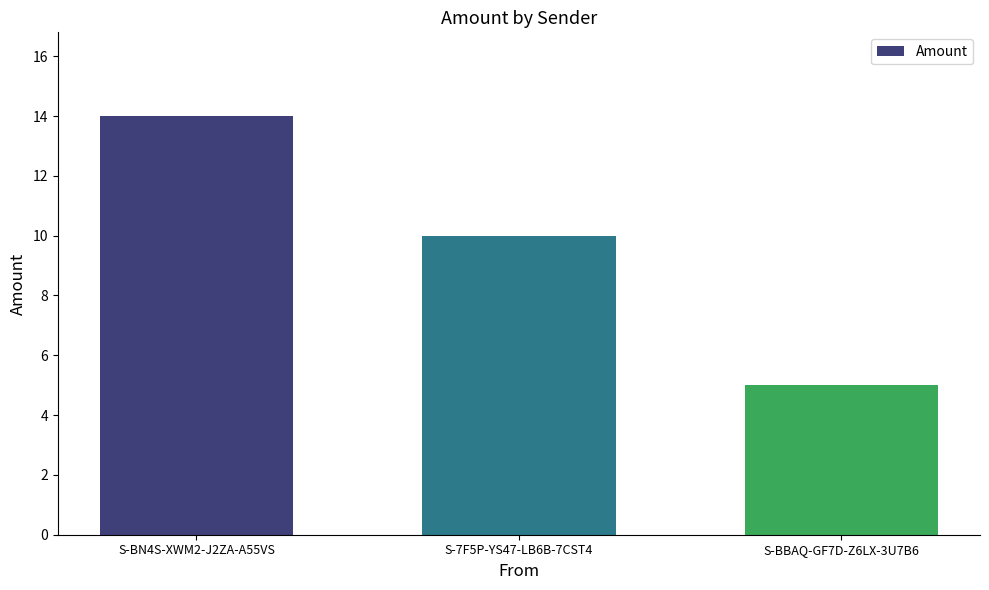

Is it true that the value at S-7F5P-YS47-LB6B-7CST4 is 10?

True